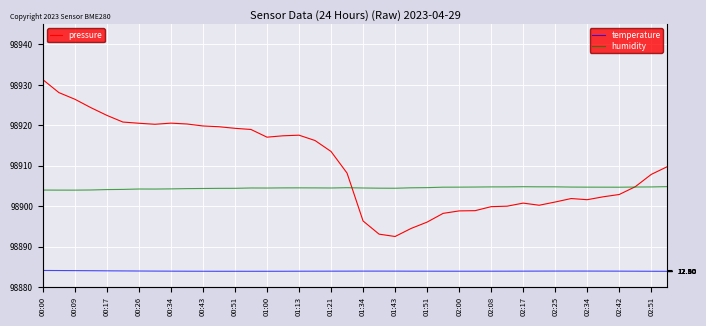

Which series has the widest spread of values?

pressure